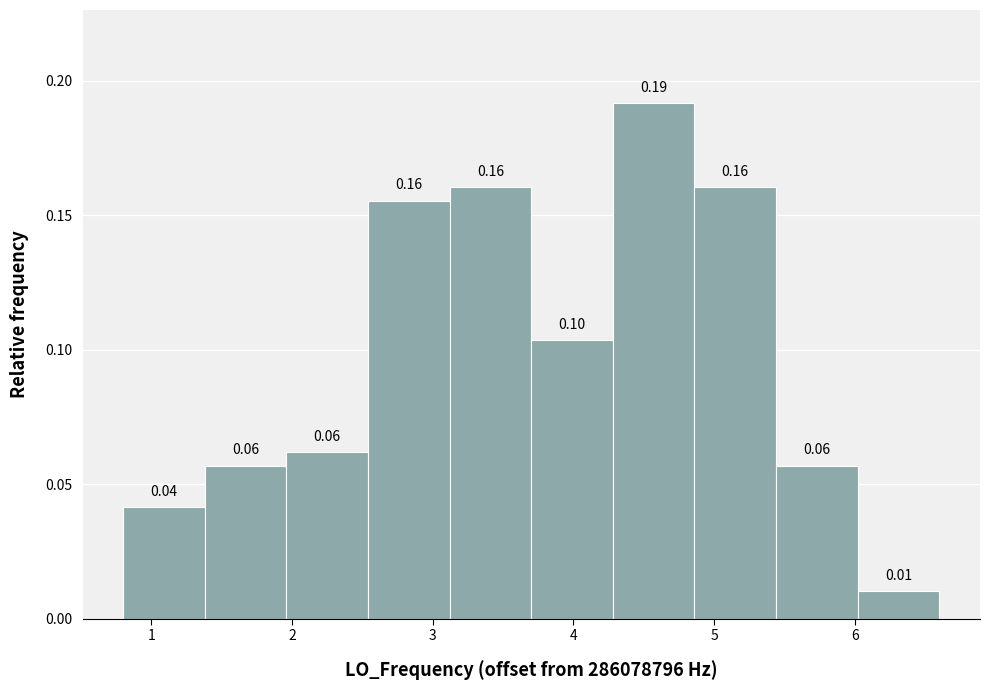

Over which range of the x-axis is the bar tallest?

4.3 to 4.9